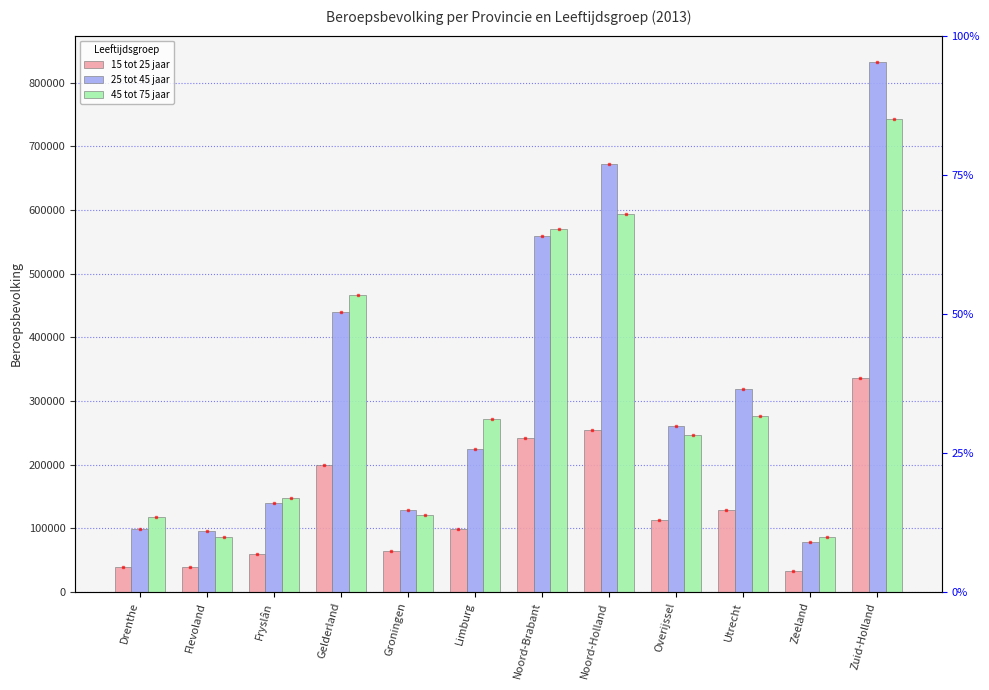

How many bars are there in each group?

3